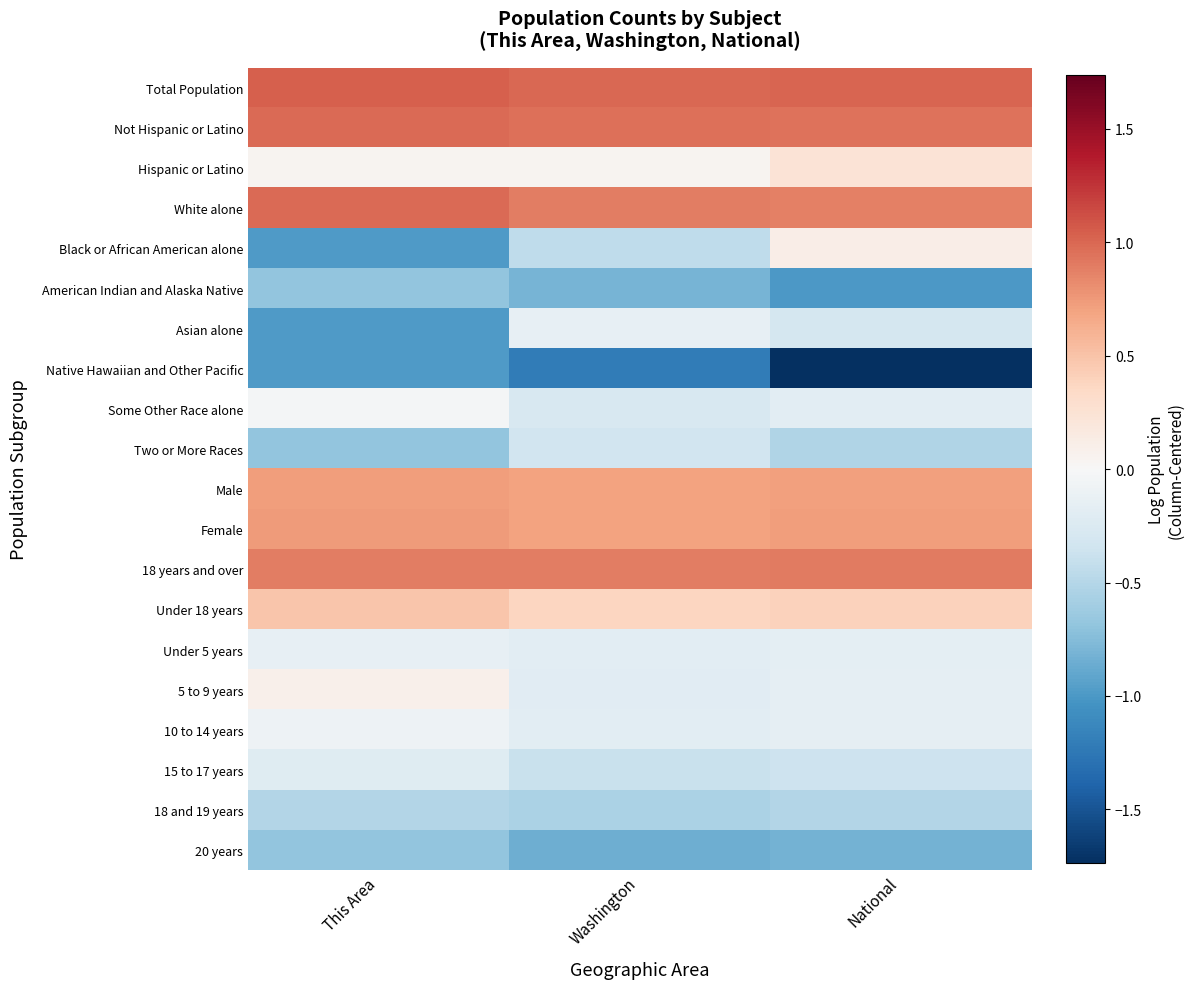

List the series in order of their peak value, lowest first.

Native Hawaiian and Other Pacific, American Indian and Alaska Native, 20 years, 18 and 19 years, Two or More Races, 15 to 17 years, Under 5 years, Asian alone, 10 to 14 years, Some Other Race alone, 5 to 9 years, Black or African American alone, Hispanic or Latino, Under 18 years, Male, Female, 18 years and over, Not Hispanic or Latino, White alone, Total Population